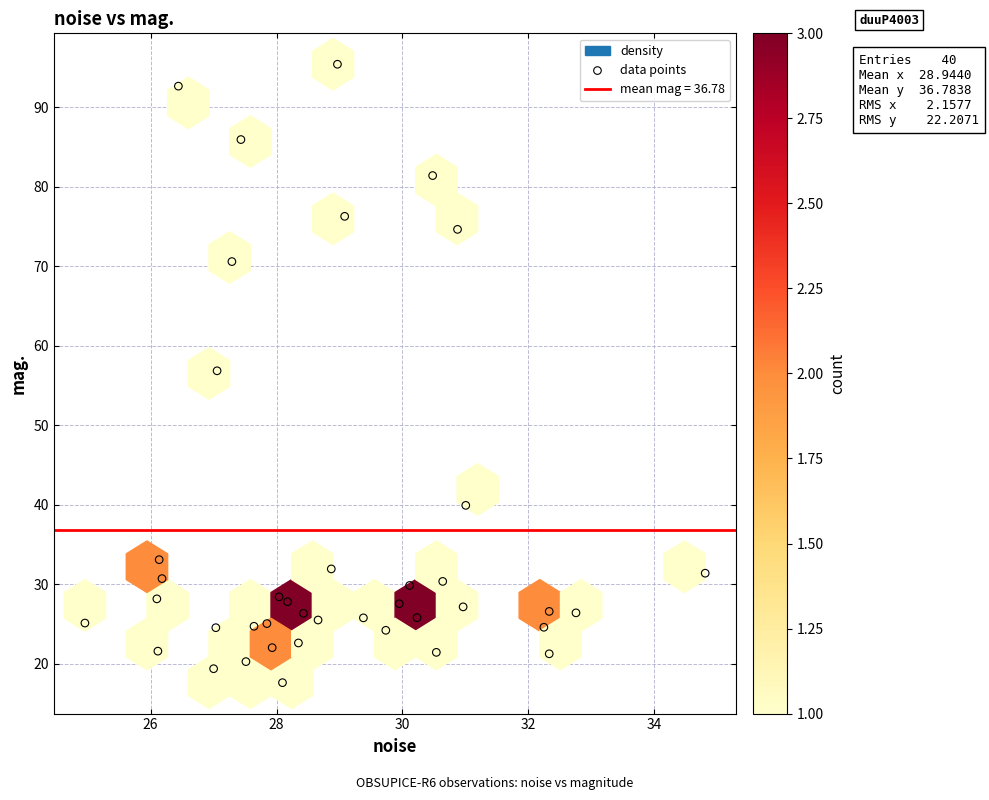

What is the range of X values (max minus min)?

9.9